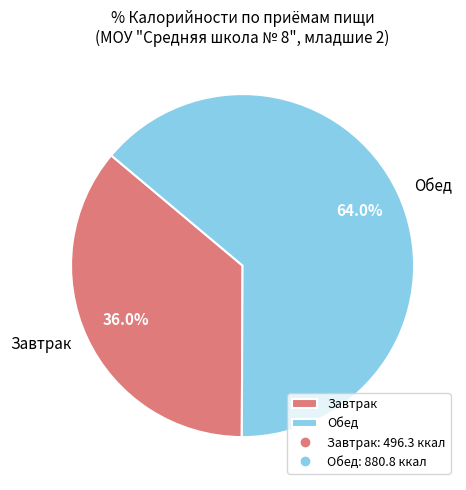

Approximately how many times larger is the value at Обед compared to Завтрак?

1.8